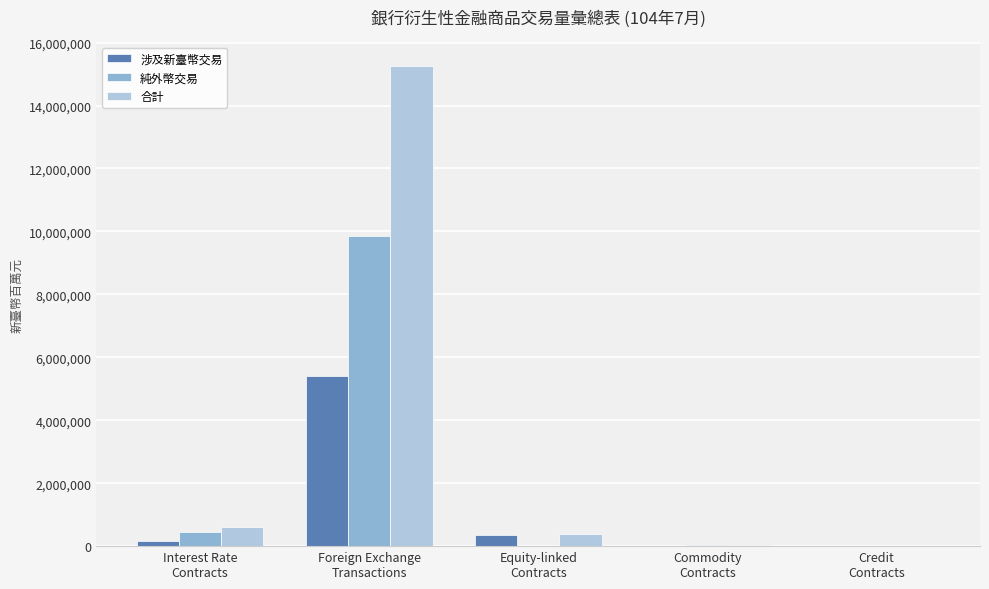

What is the maximum value shown in the chart?

15260742